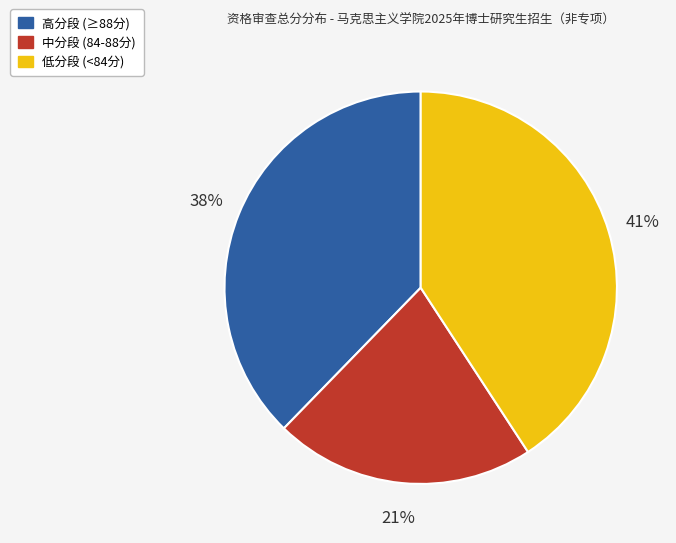

What is the smallest slice in the pie chart?

中分段 (84-88分)